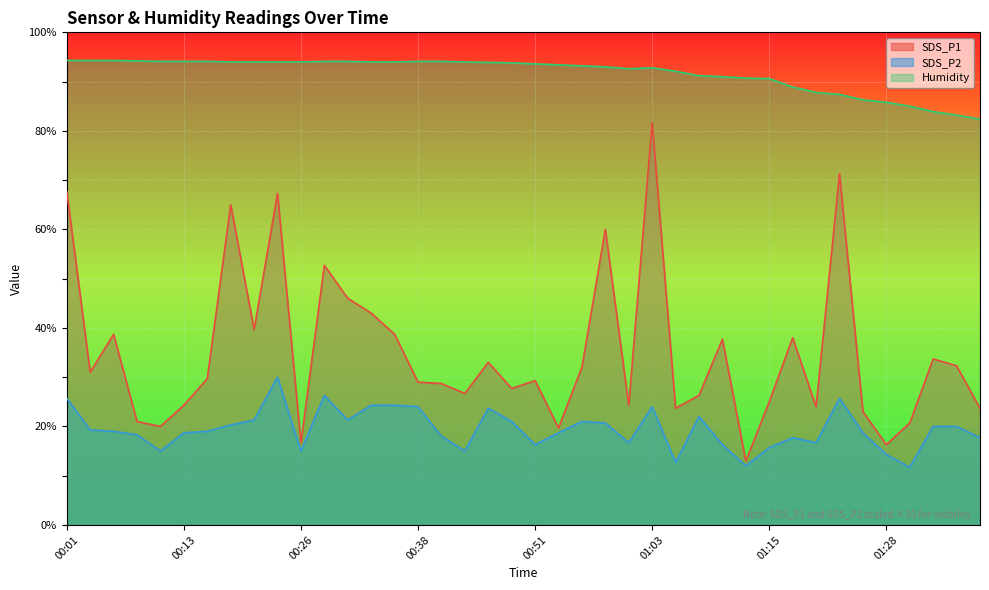

Is the value of Humidity at 00:46 greater than the value of SDS_P1 at 00:03?

Yes